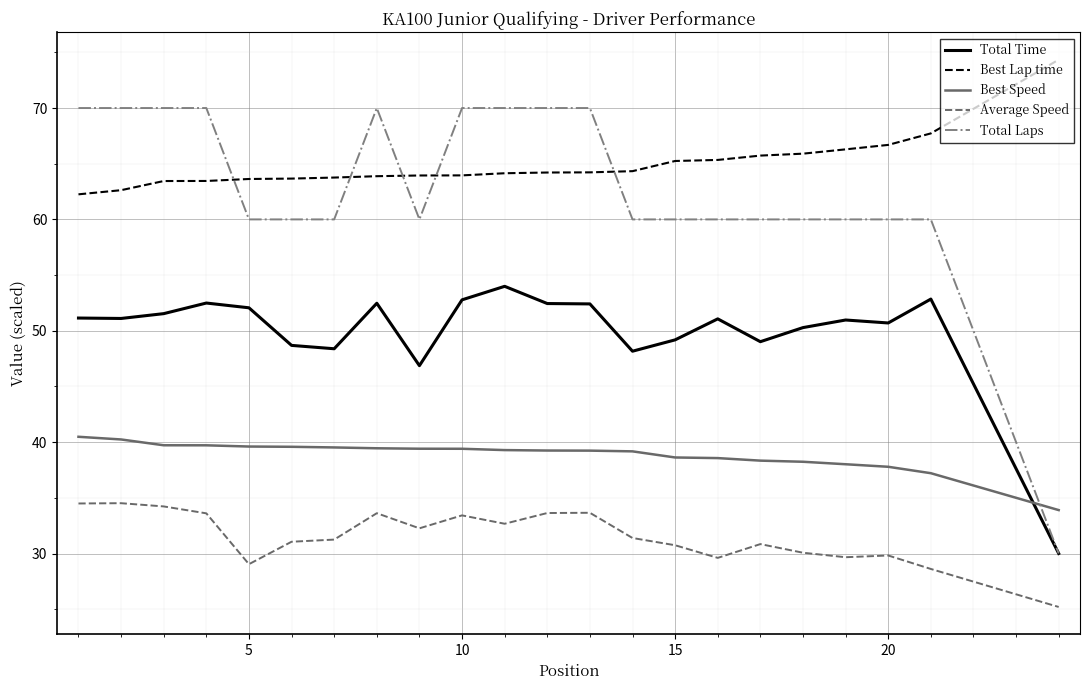

Which series has the largest range (max minus min)?

Total Laps